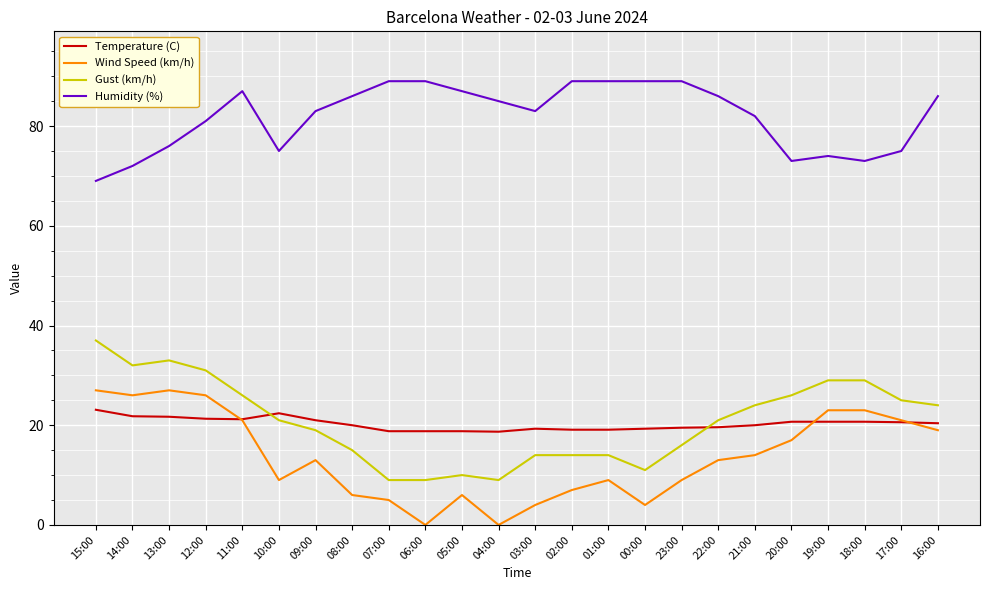

Which series has the largest range (max minus min)?

Gust (km/h)